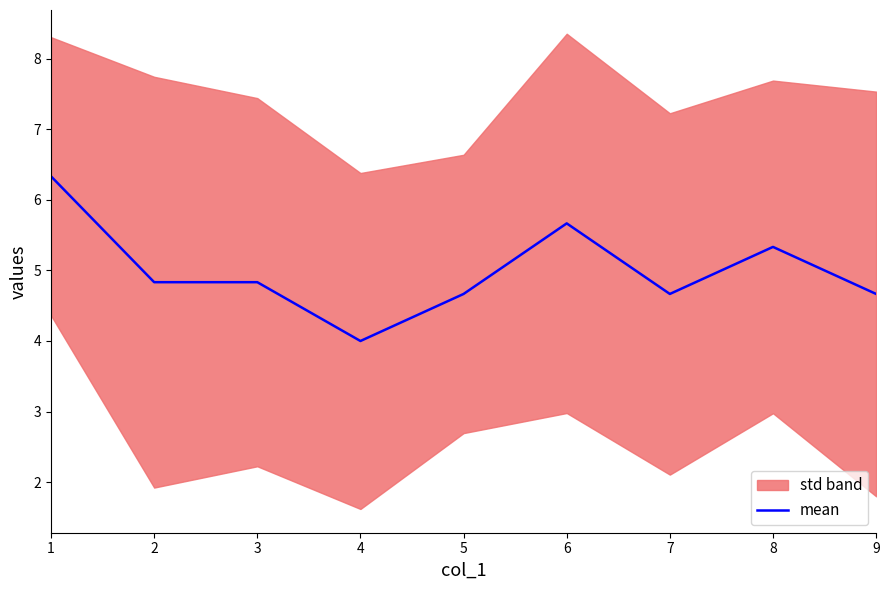

How many points are lower than both their immediate neighbors (excluding endpoints)?

2